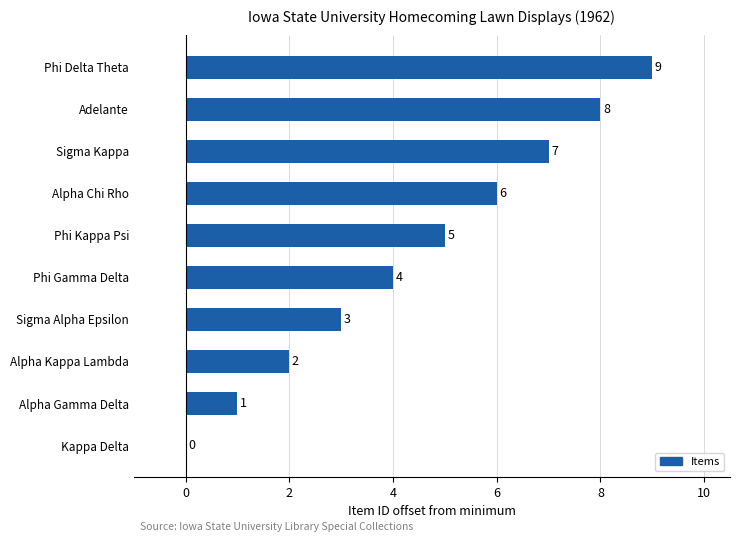

How many series are shown in this chart?

1